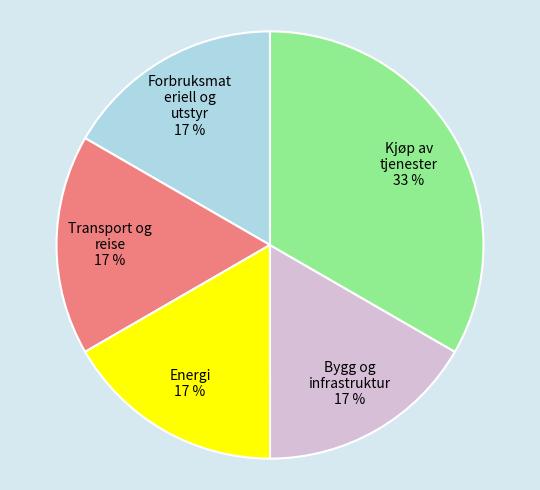

Which category has the biggest portion of the pie?

Kjøp av tjenester